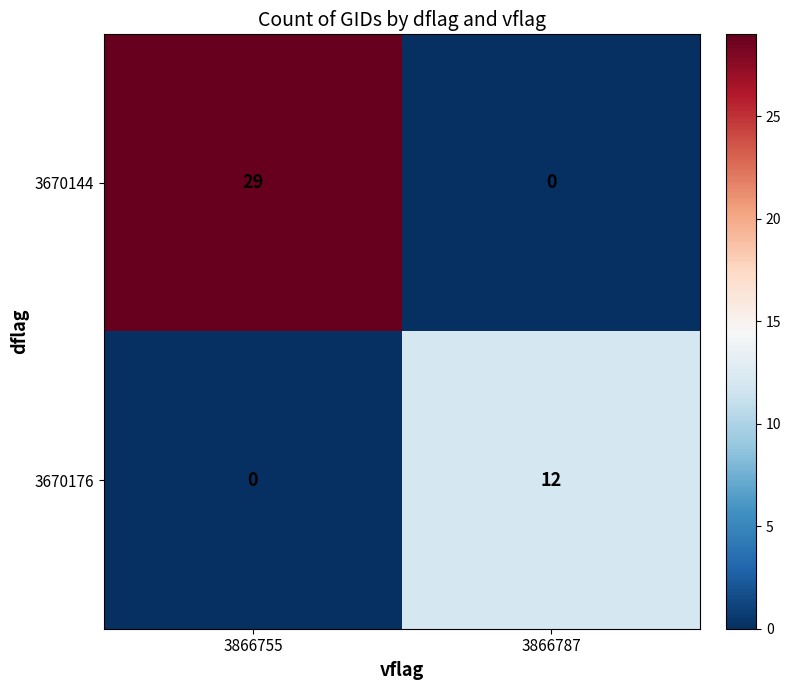

Reading left to right, list all the values displayed in this chart.

3670144: 29	0
3670176: 0	12